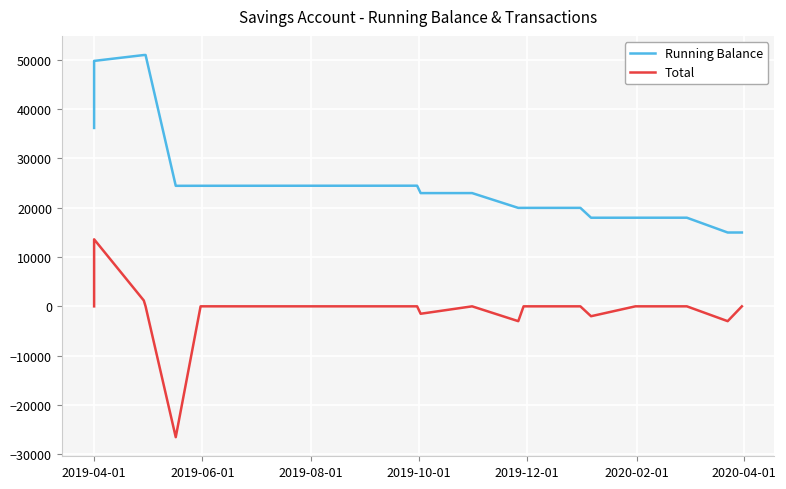

True or false: Running Balance has more than 1 interior local peaks.

True